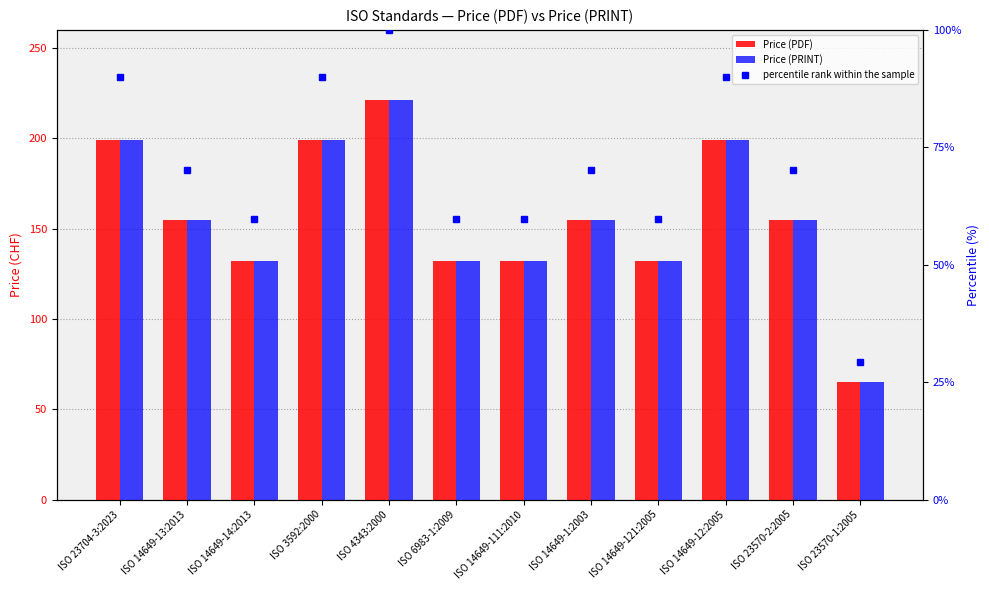

How many Price (PRINT) values are between 132 and 199?

10